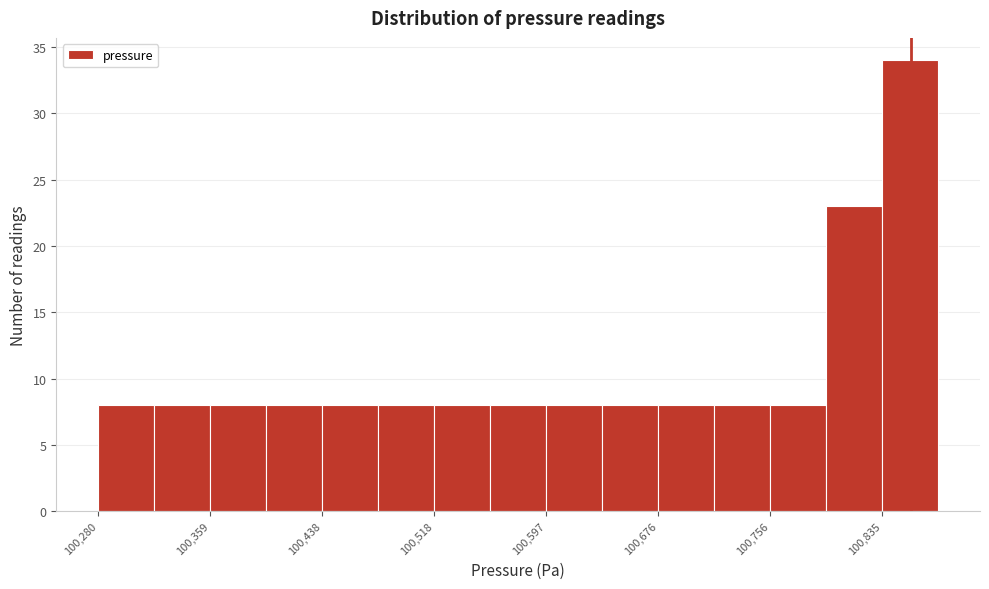

Read against the x-axis, roughly where is the centre of the tallest bar?

100860